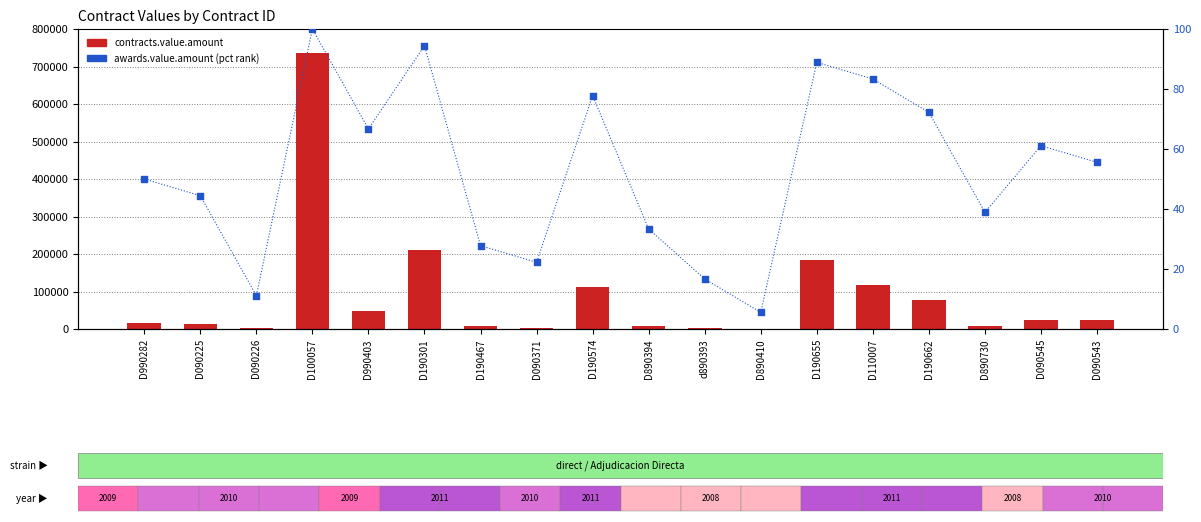

Is the value of awards.value.amount at D090543 greater than the value of contracts.value.amount at D190662?

No